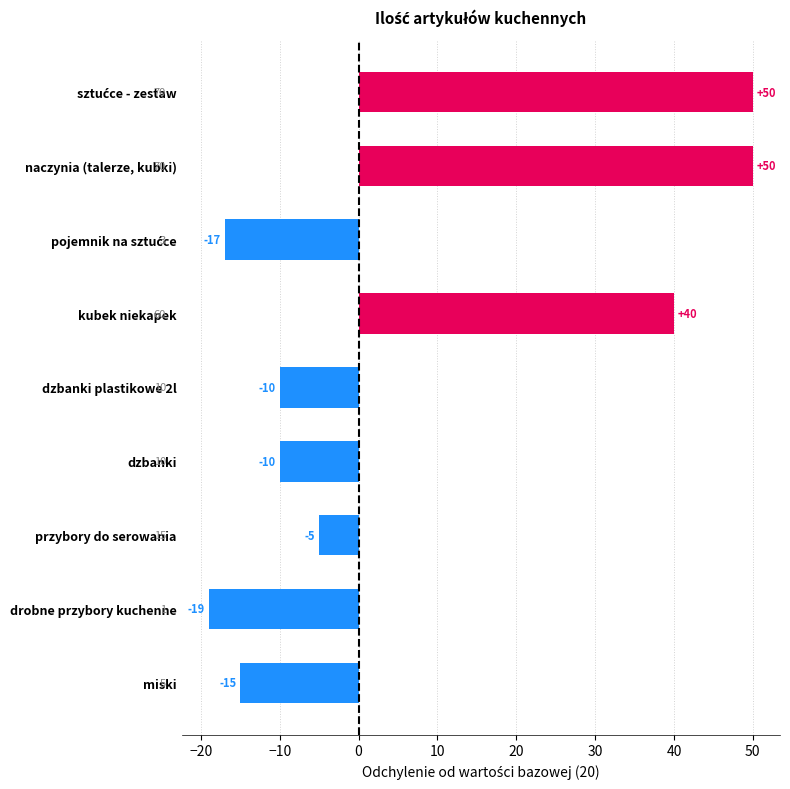

Which has a higher value, drobne przybory kuchenne or miski?

miski